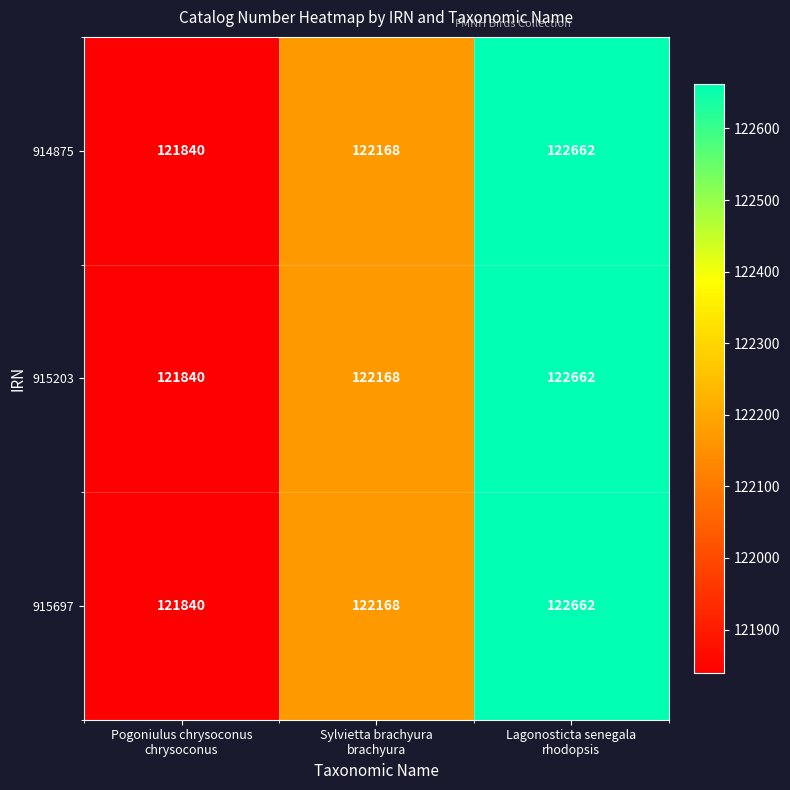

Count the 914875 values in the range 121840 to 122662.

3